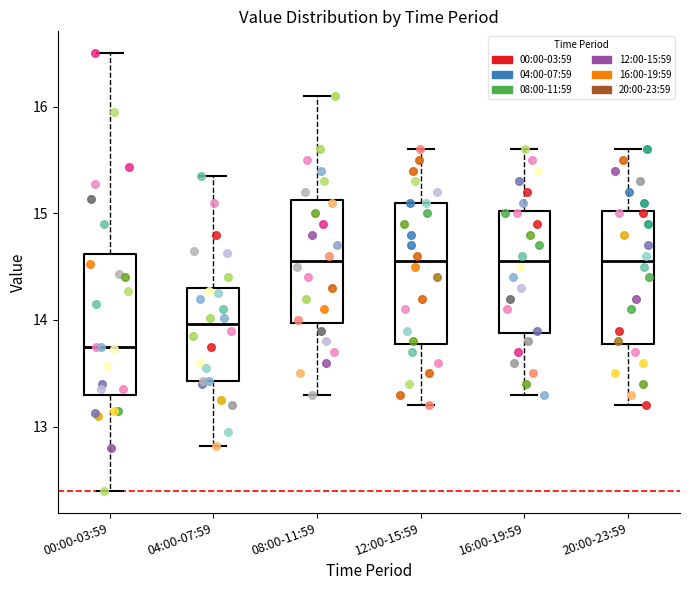

Reading left to right, read every box against the y-axis: the position of its median line, the range the box covers, and the ends of its whiskers. The values are not printed on the chart, so give them approximately, as read against the axis.

00:00-03:59: median 13.8, box 13.3 to 14.6, whiskers 12.4 to 16.5
04:00-07:59: median 14.0, box 13.4 to 14.3, whiskers 12.8 to 15.4
08:00-11:59: median 14.6, box 14.0 to 15.1, whiskers 13.3 to 16.1
12:00-15:59: median 14.6, box 13.8 to 15.1, whiskers 13.2 to 15.6
16:00-19:59: median 14.6, box 13.9 to 15.0, whiskers 13.3 to 15.6
20:00-23:59: median 14.6, box 13.8 to 15.0, whiskers 13.2 to 15.6